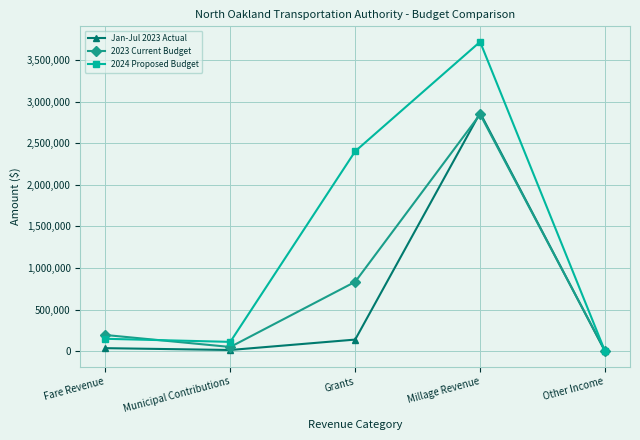

What is the sum of the 2023 Current Budget values at Grants and Municipal Contributions?

886335.0